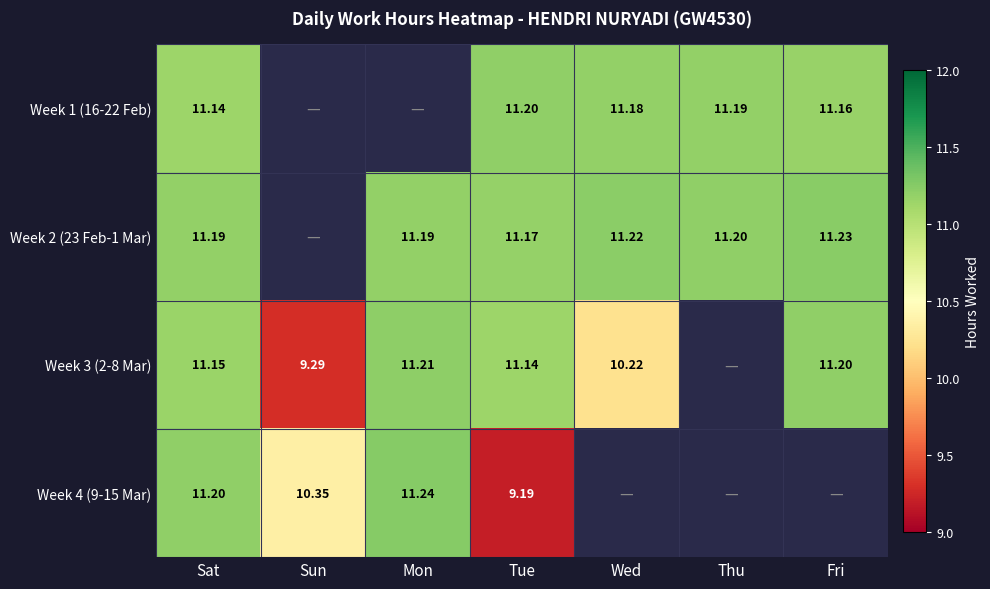

True or false: Week 3 (2-8 Mar) has a value of 11.1 at Tue.

True